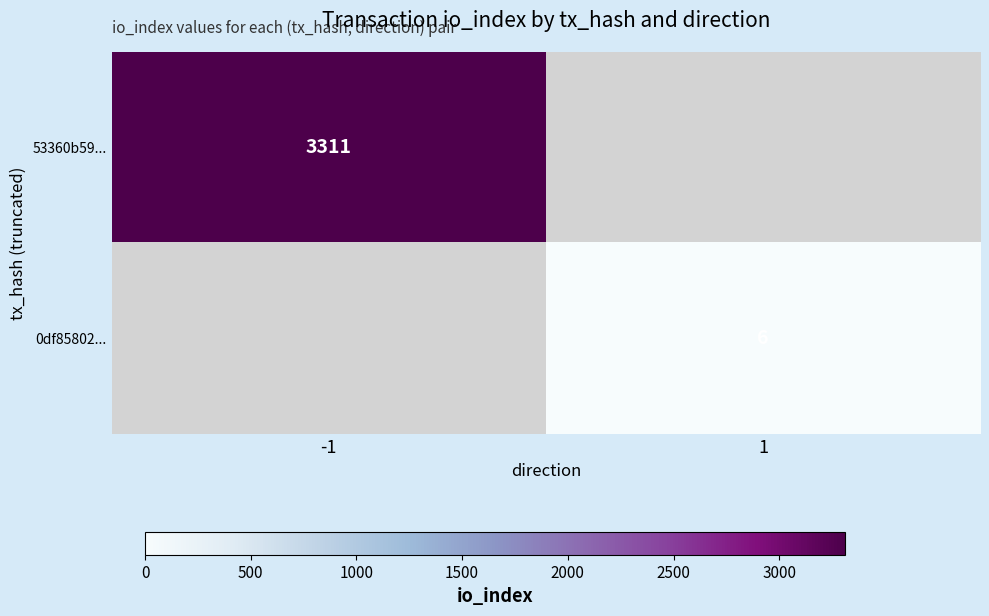

True or false: 53360b59... has a value of 1998 at -1.

False